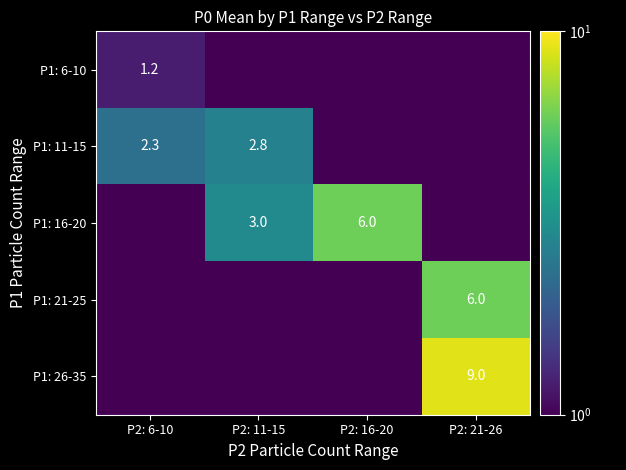

The value of P1: 11-15 at P2: 16-20 is 0.0. True or false?

True